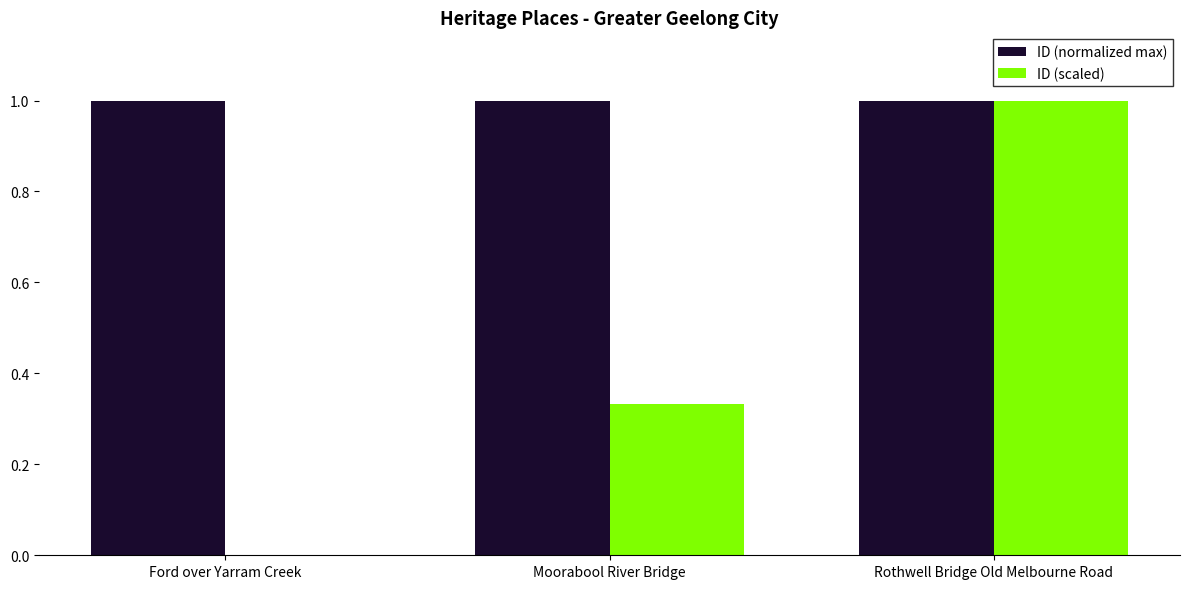

True or false: ID (normalized max) has a value of 1.0 at Moorabool River Bridge.

True